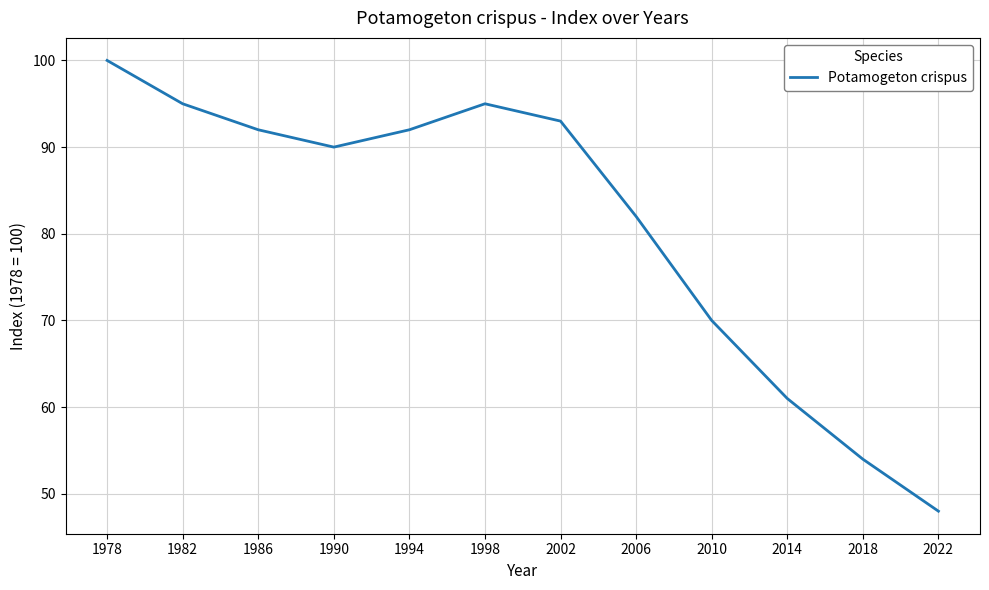

At which category does the data reach its first local valley?

1990